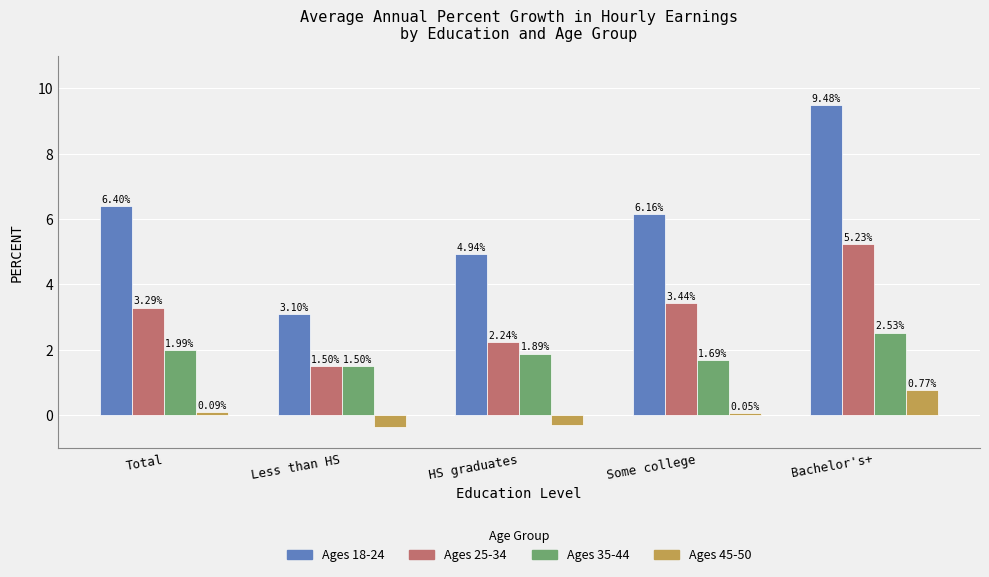

Where does the Ages 18-24 series first go above 6?

Total